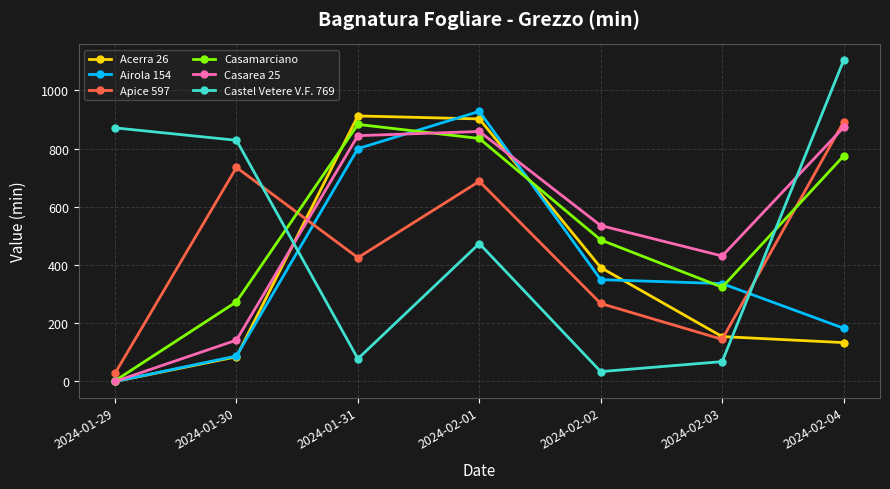

True or false: Castel Vetere V.F. 769 has a value of 1966.3 at 2024-02-04.

False